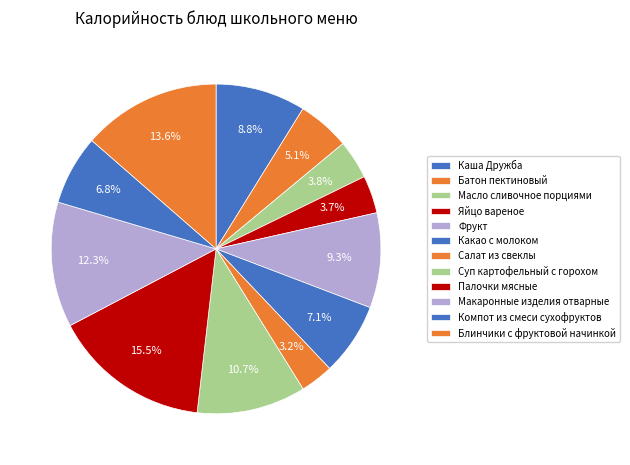

Does Яйцо вареное represent more than half of the total?

No